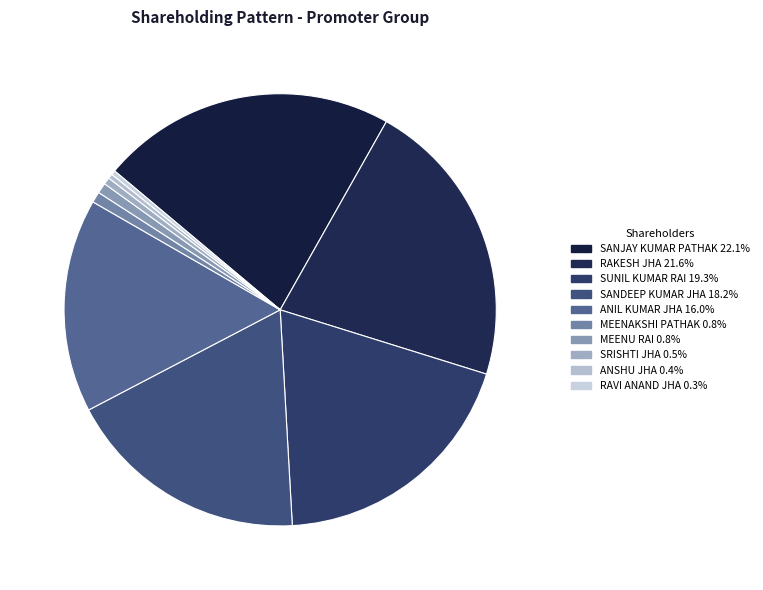

Count the number of slices in the pie.

10